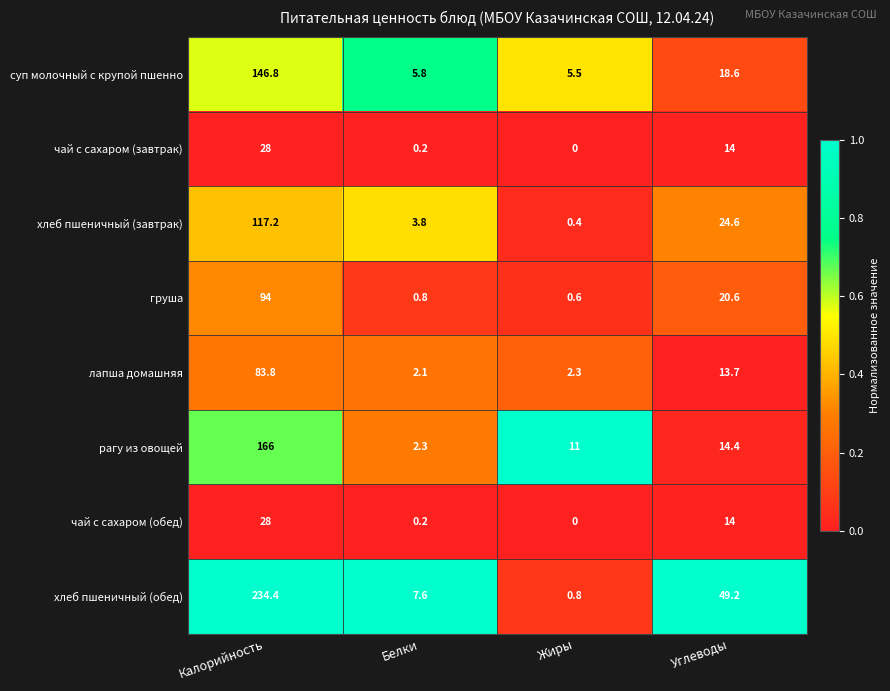

List the labels in order of хлеб пшеничный (завтрак) value, smallest first.

Жиры, Белки, Углеводы, Калорийность